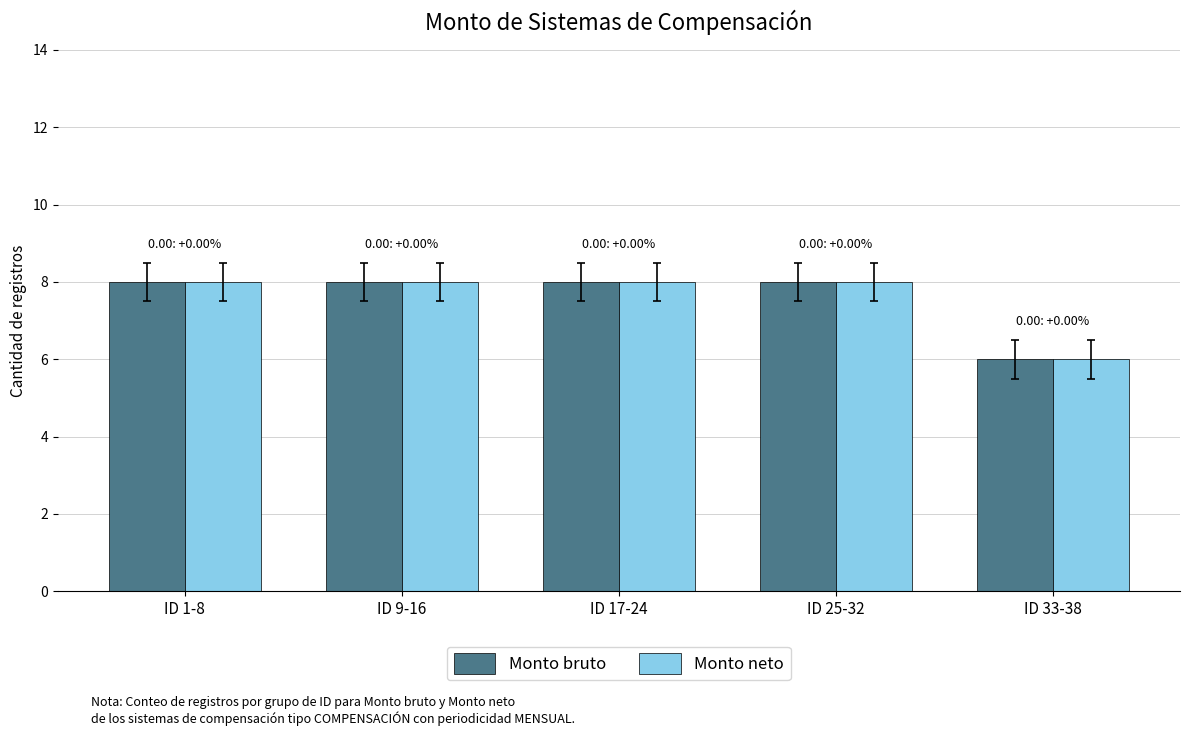

Reading left to right, what are all the values shown in this chart?

Monto bruto: ID 1-8=8	ID 9-16=8	ID 17-24=8	ID 25-32=8	ID 33-38=6
Monto neto: ID 1-8=8	ID 9-16=8	ID 17-24=8	ID 25-32=8	ID 33-38=6